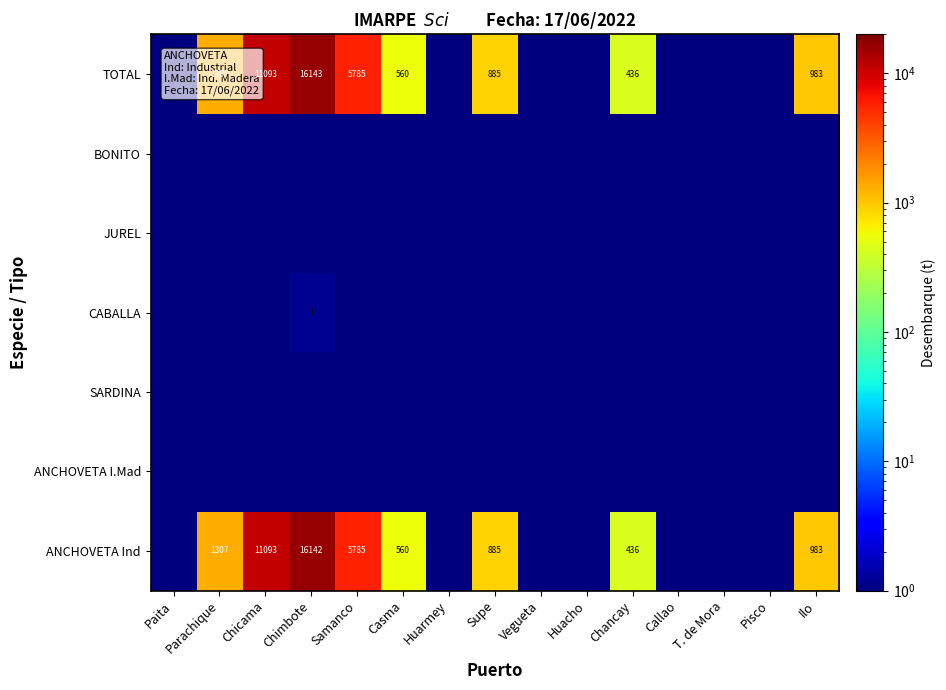

The value of ANCHOVETA Ind at Parachique is 285.1. True or false?

False